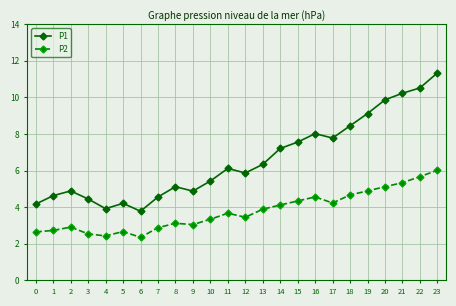

True or false: P2 has a value of 2.4 at 6.

True